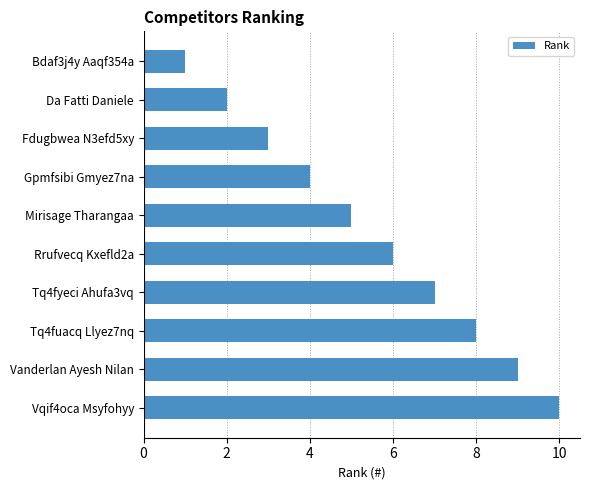

Does the chart contain stacked bars?

No